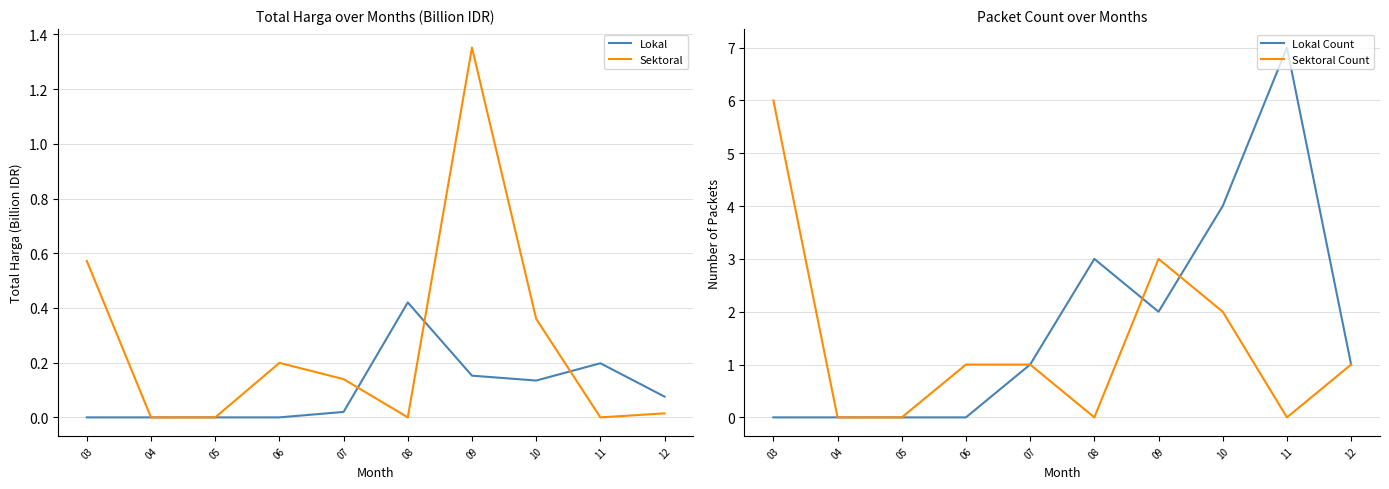

True or false: Lokal Count and Lokal intersect in this chart.

False